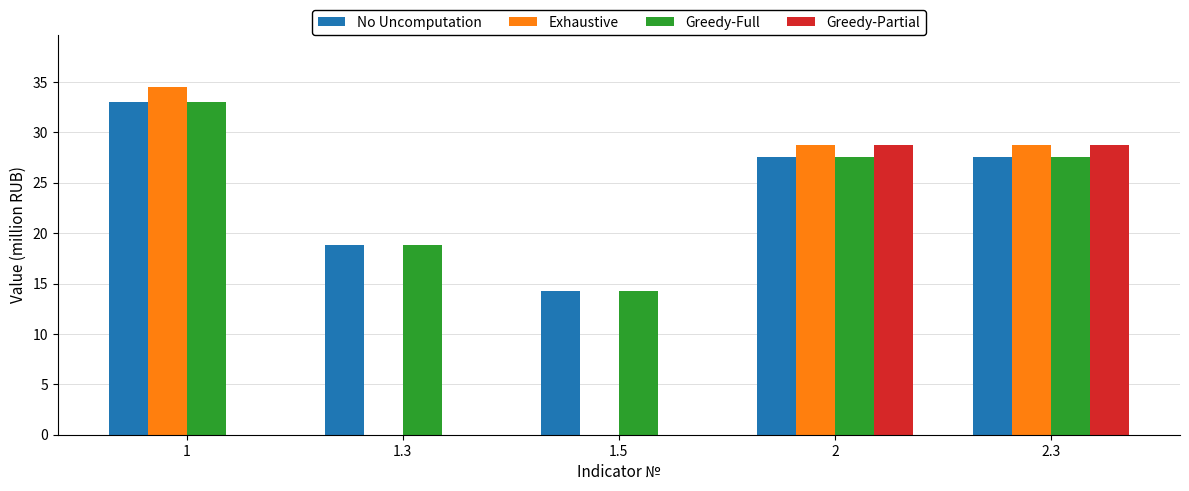

The Exhaustive series shows 0.0 at 1.3. True or false?

True